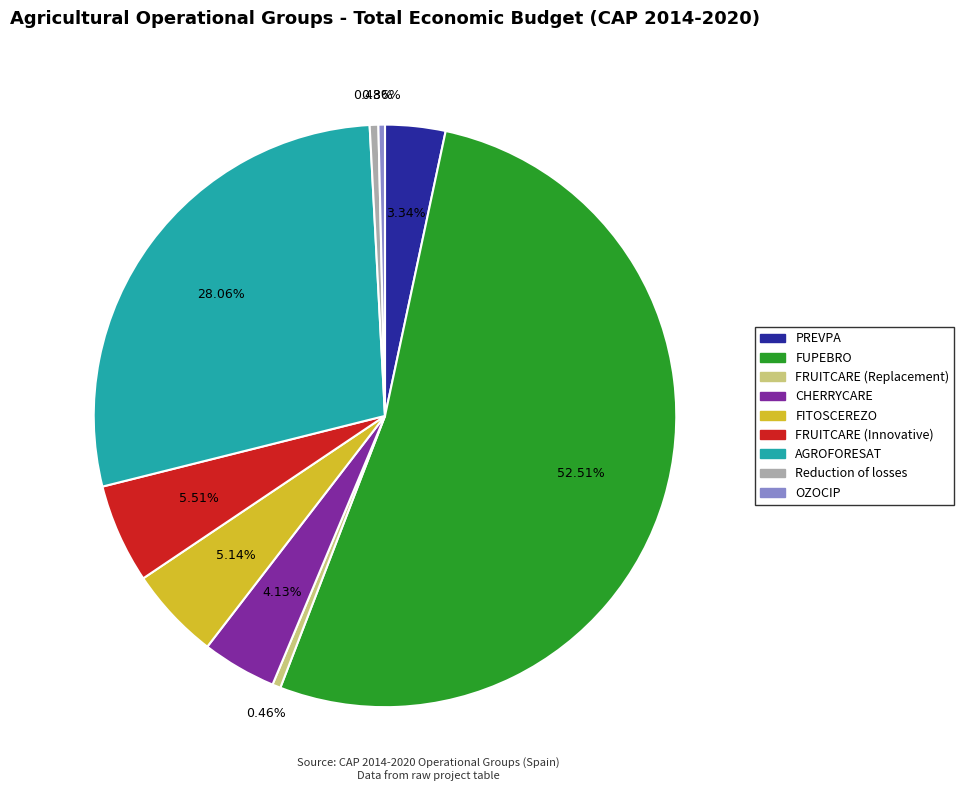

Is the sum of AGROFORESAT and CHERRYCARE greater than half?

No